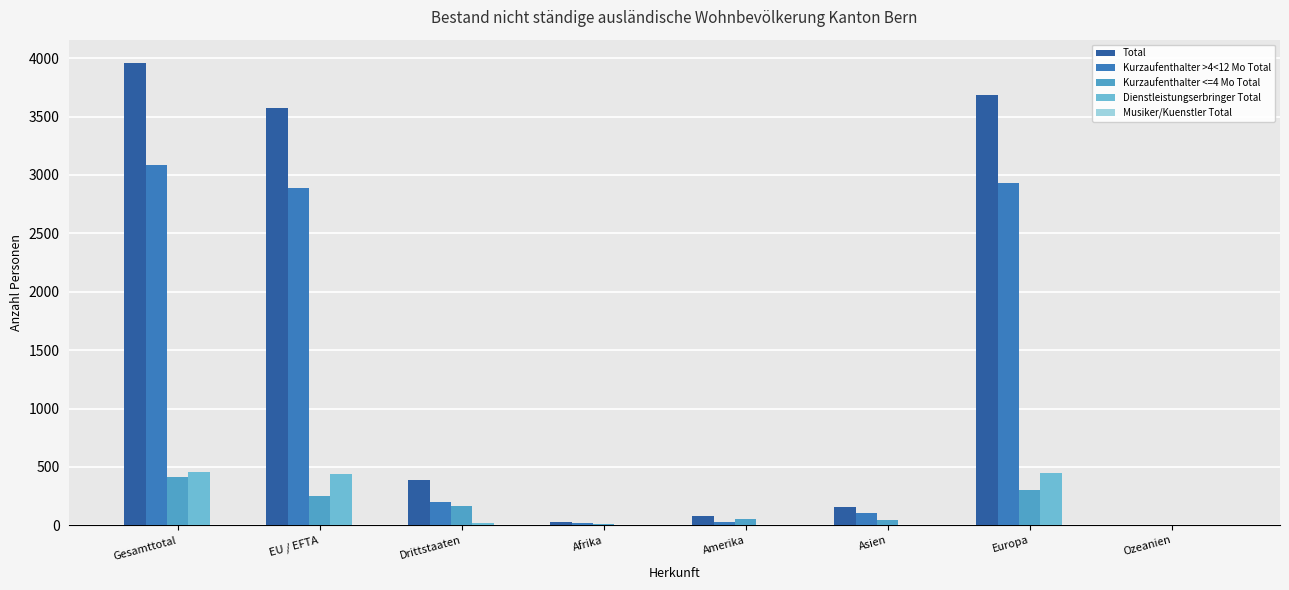

What is the sum of all Total values?

11879